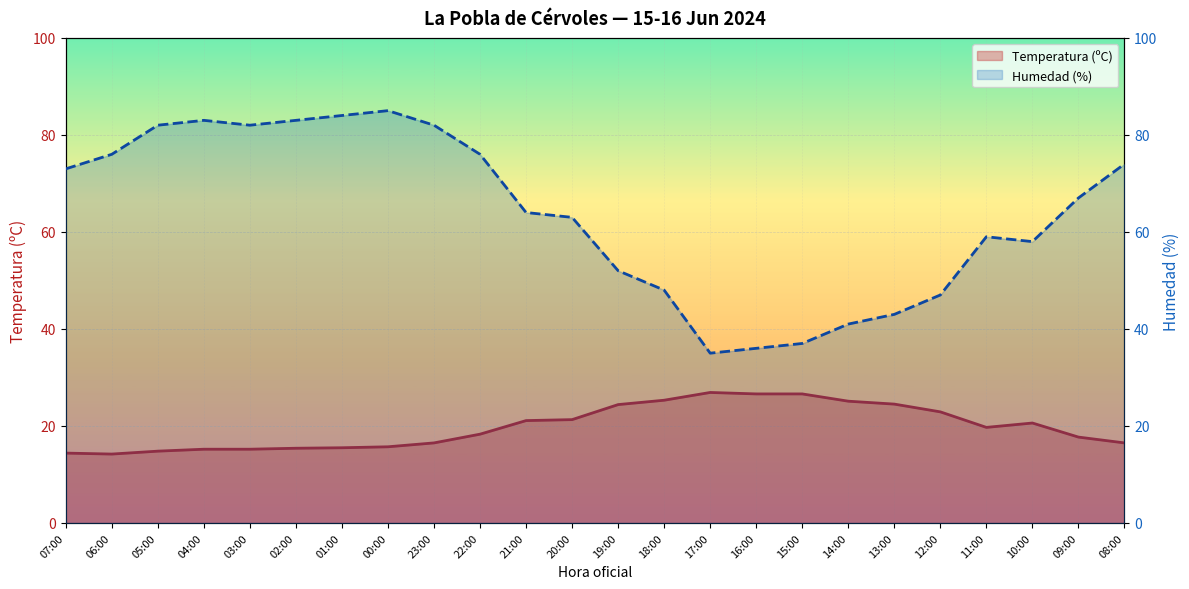

How many data points in Temperatura (ºC) are less than 19?

12